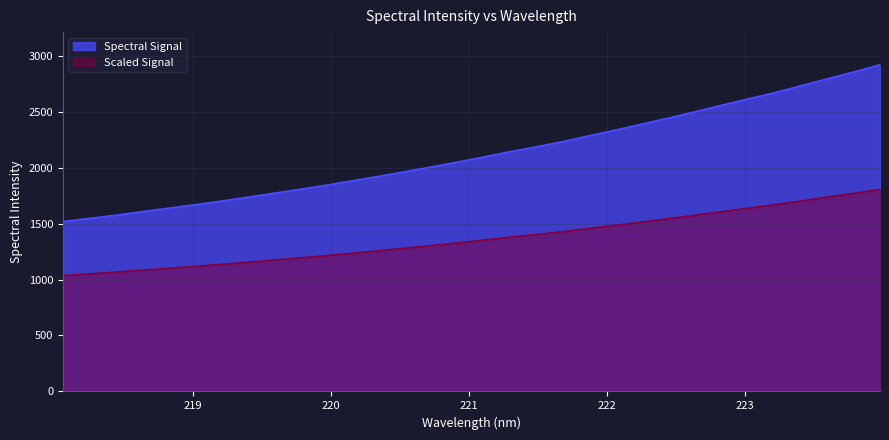

What is the difference between the values at 220.3533 and 222.8355?

634.5